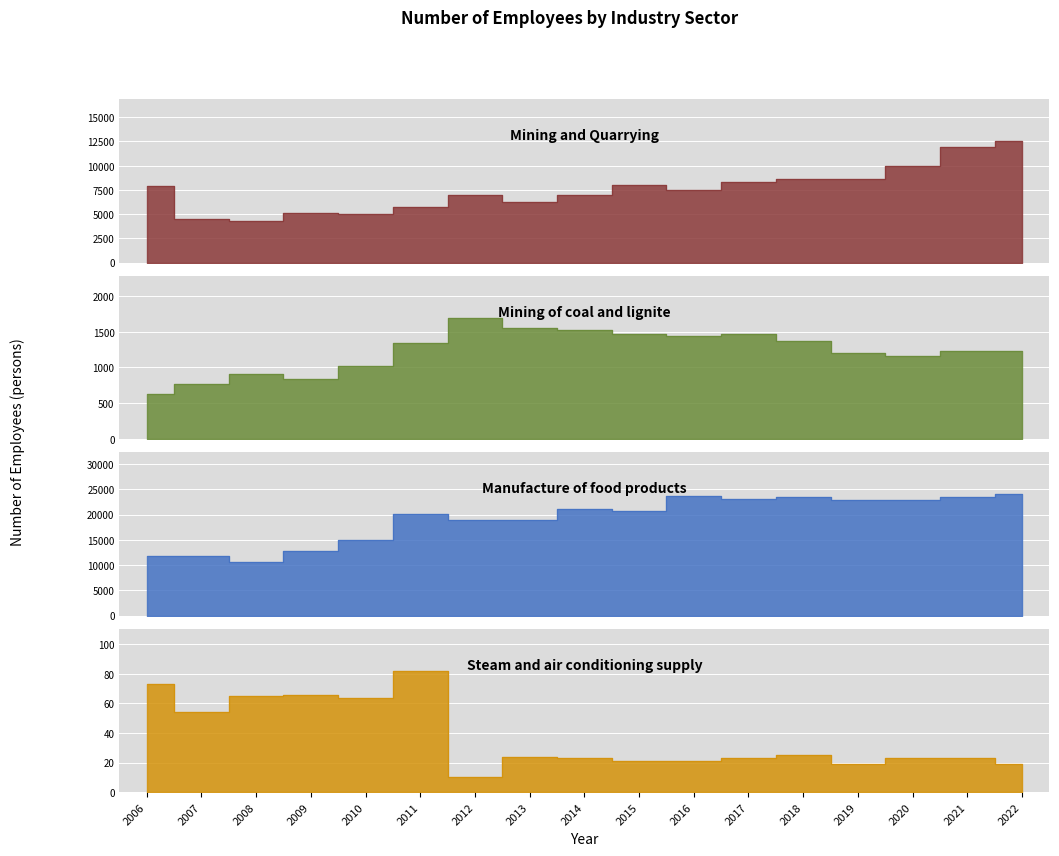

What is the difference between the Mining and Quarrying values at 2019 and 2021?

3305